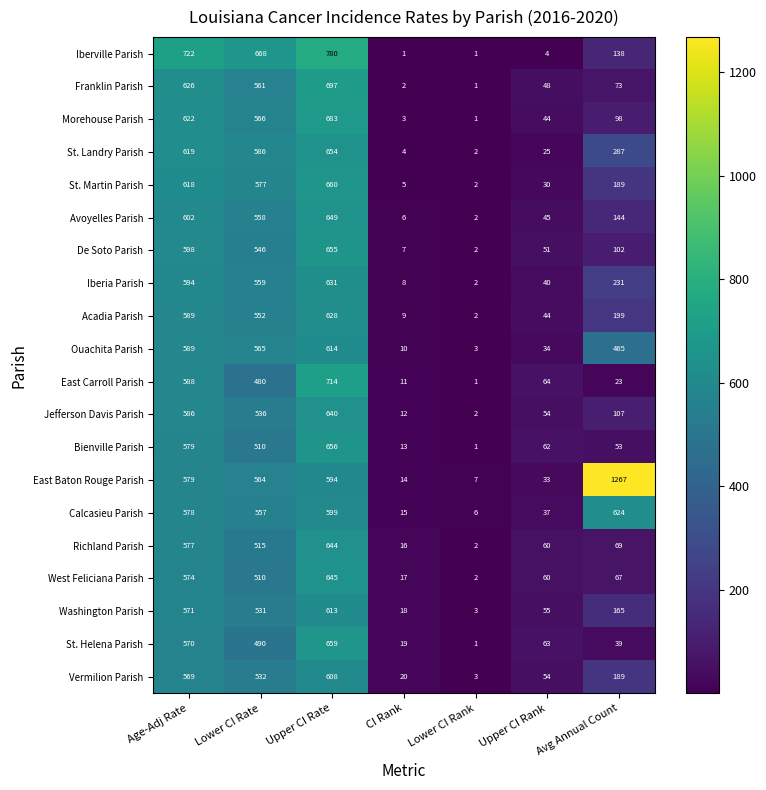

What is the spread (max minus min) of values at Age-Adj Rate?

153